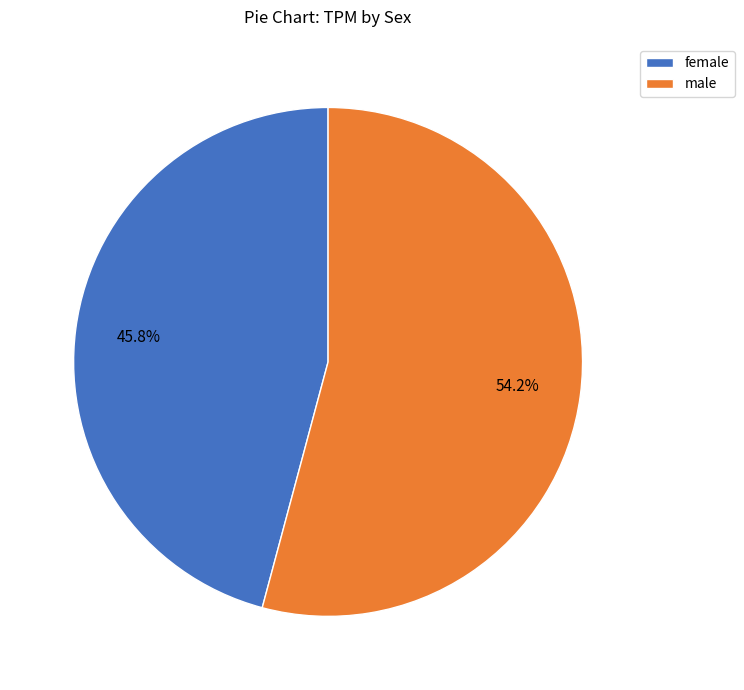

Which category accounts for the majority?

male